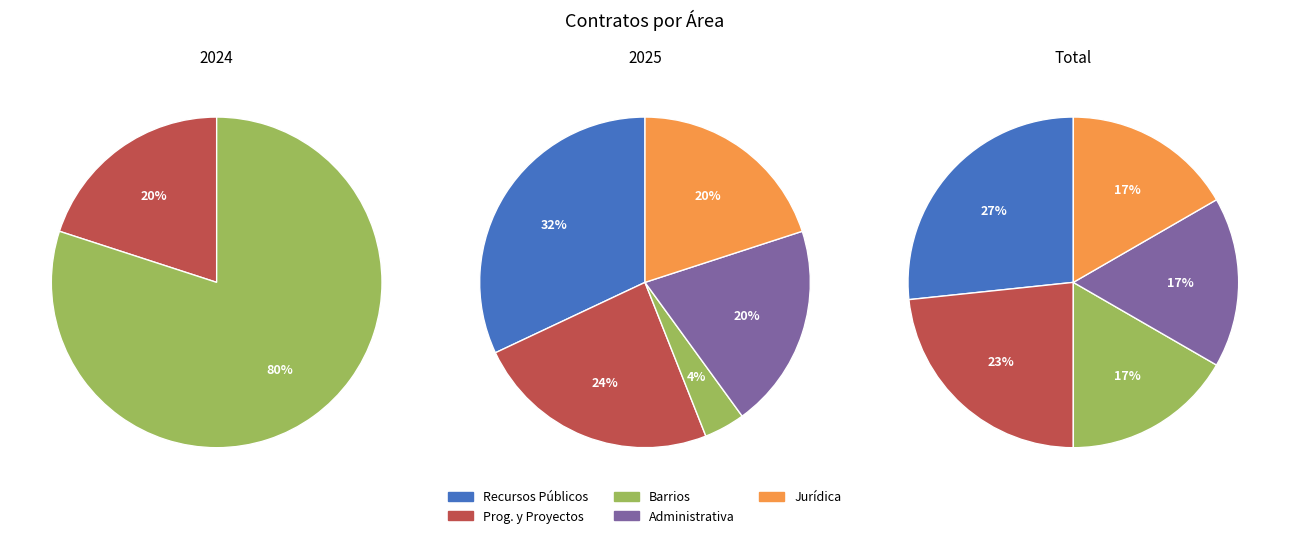

Does Subdirección de Recursos Públicos represent more than half of the total?

No